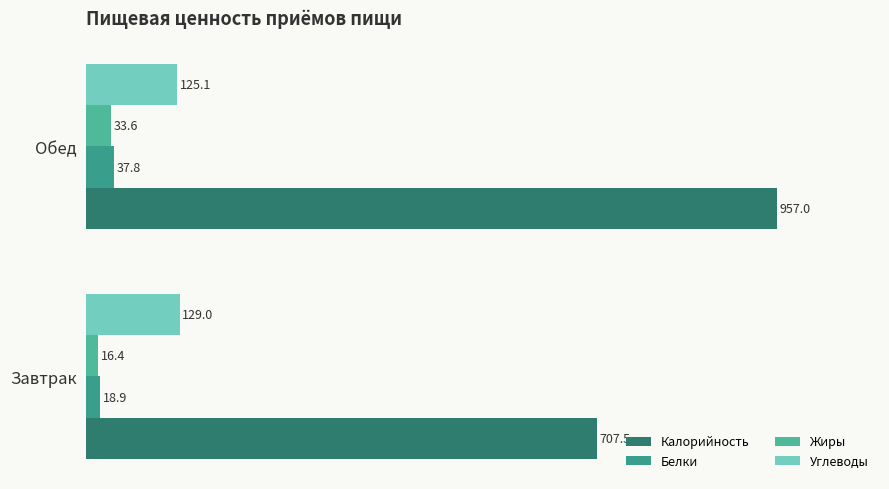

Which series has the largest range (max minus min)?

Калорийность